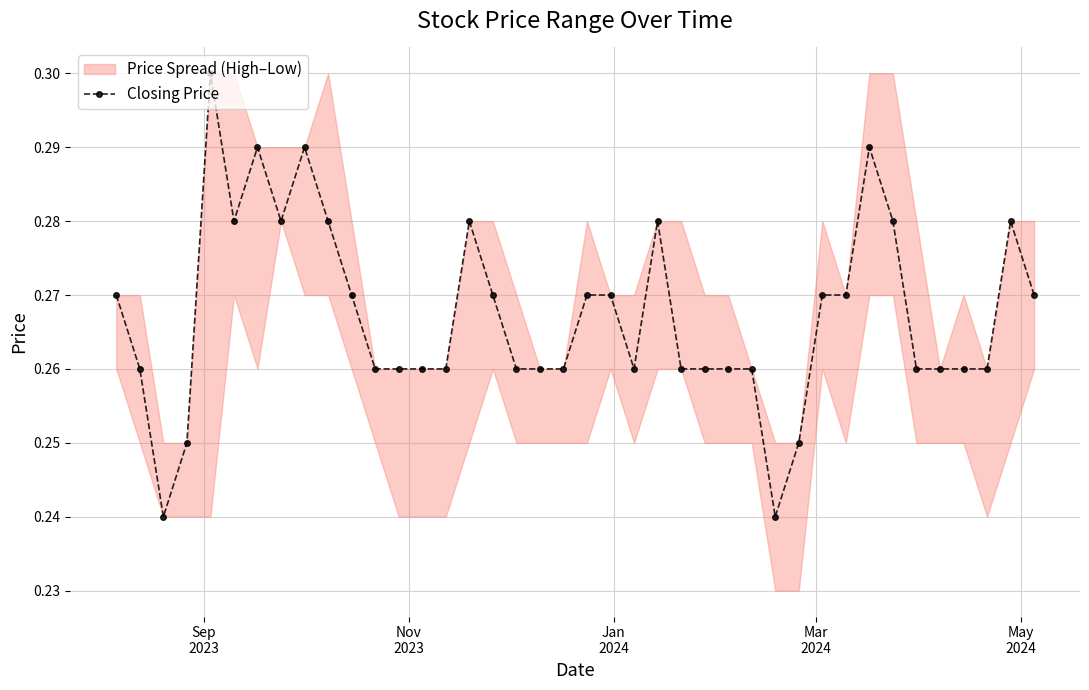

How many lines are shown in the chart?

1